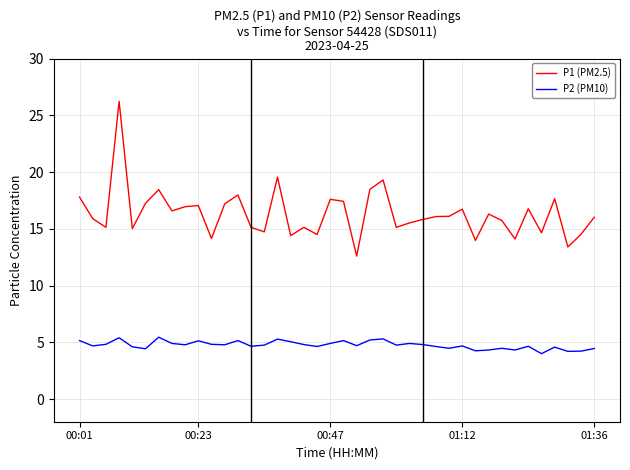

True or false: P2 (PM10) and P1 (PM2.5) cross at least once.

False